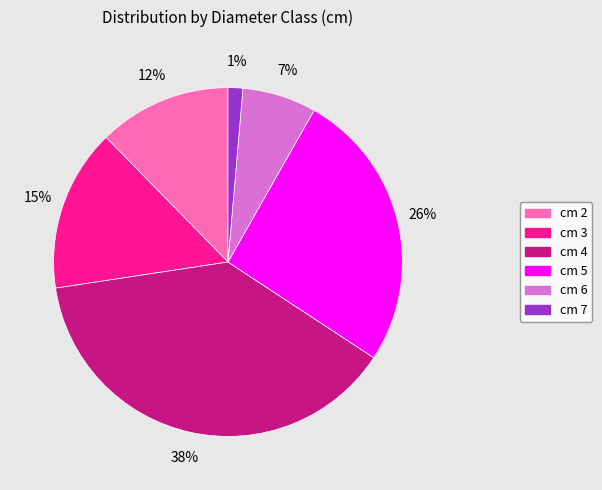

Is it true that cm 3 is 23% of the pie?

False